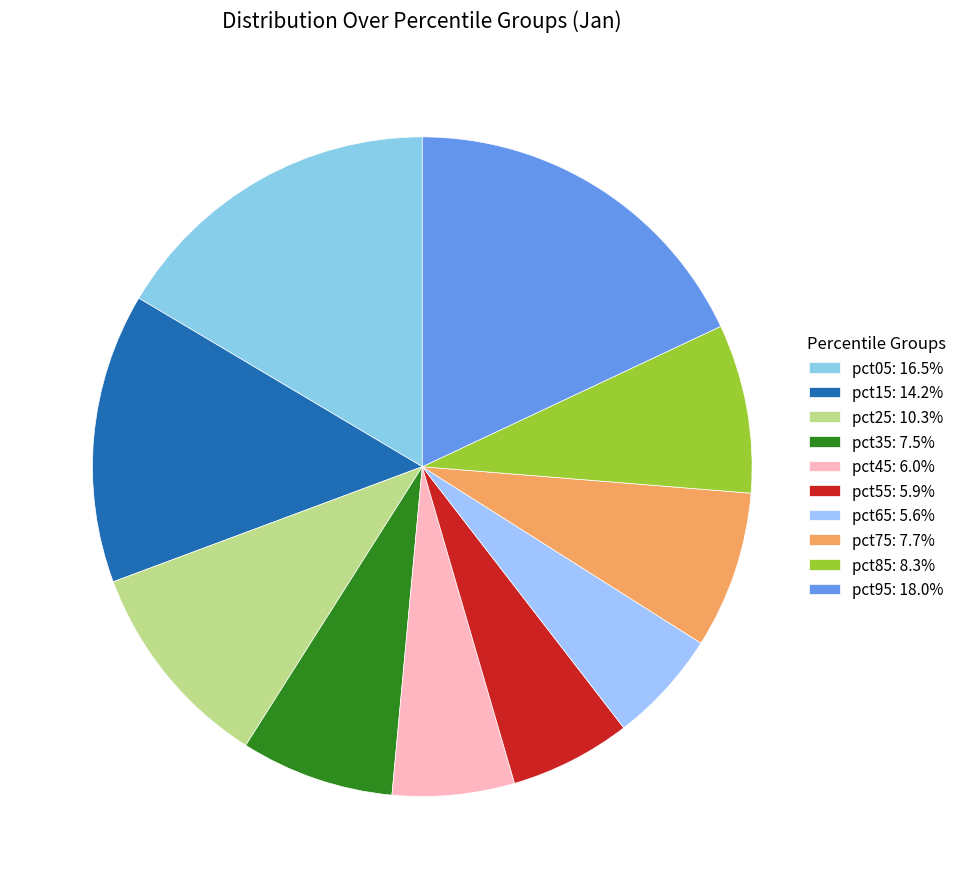

Between pct55 and pct95, which is larger?

pct95